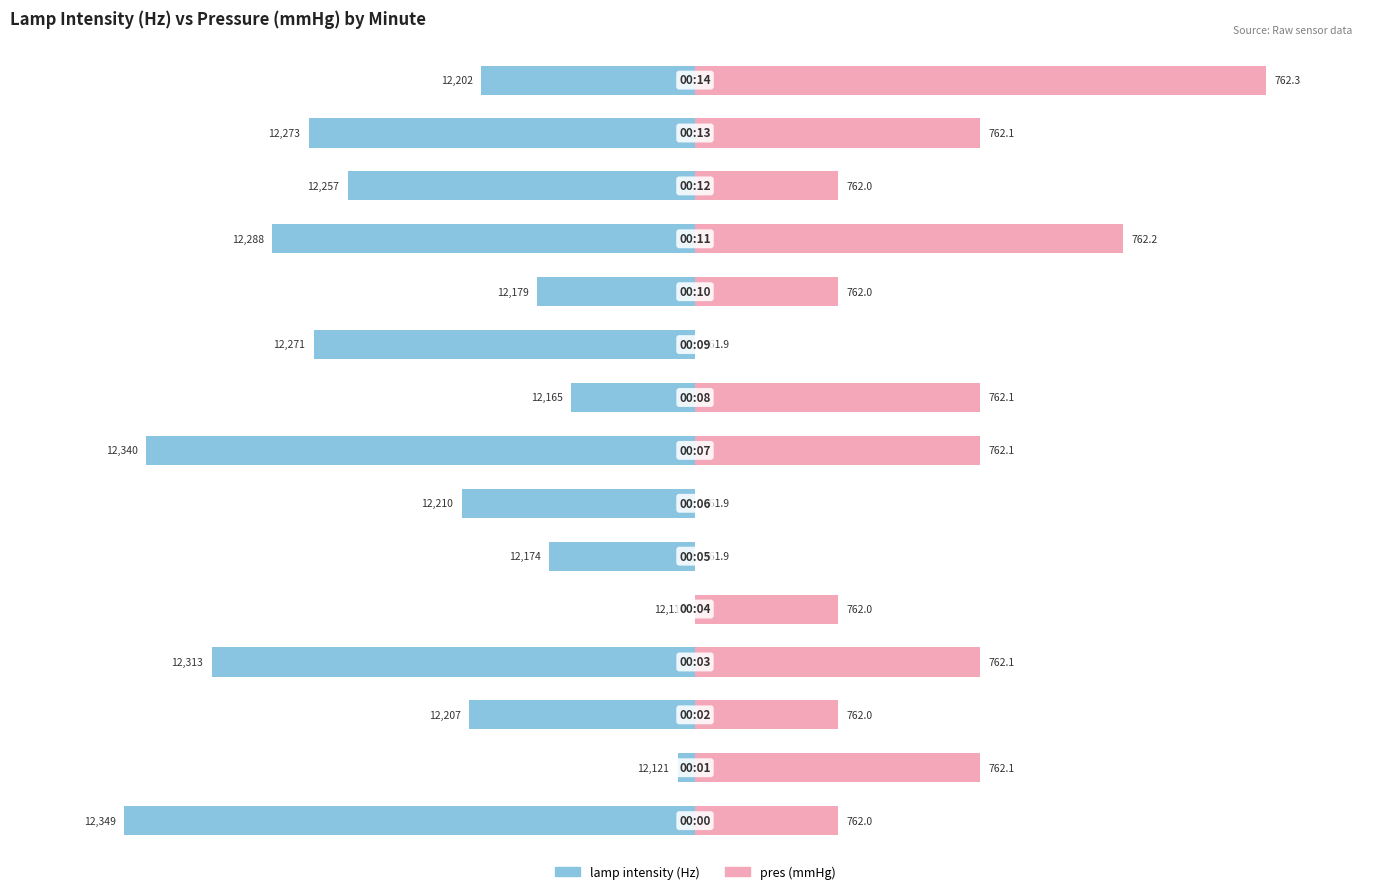

At which label does pres (mmHg) reach its peak?

14